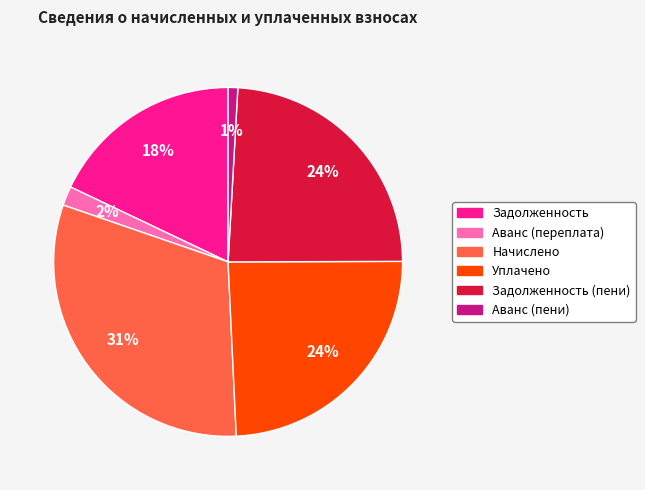

Does any single category account for the majority?

No